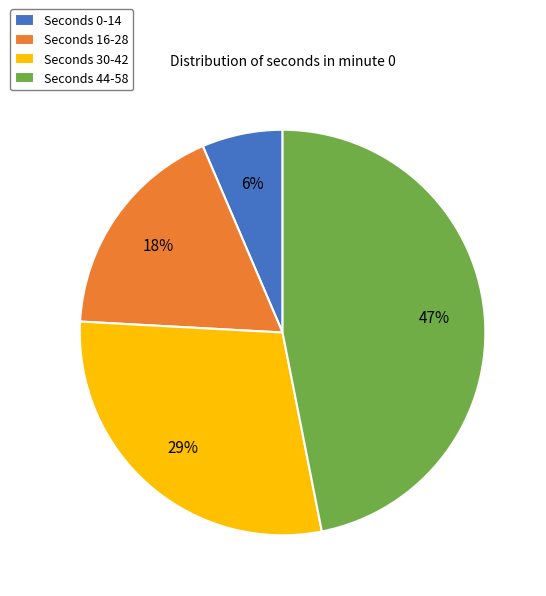

The Seconds 16-28 slice represents 7% of the pie. True or false?

False